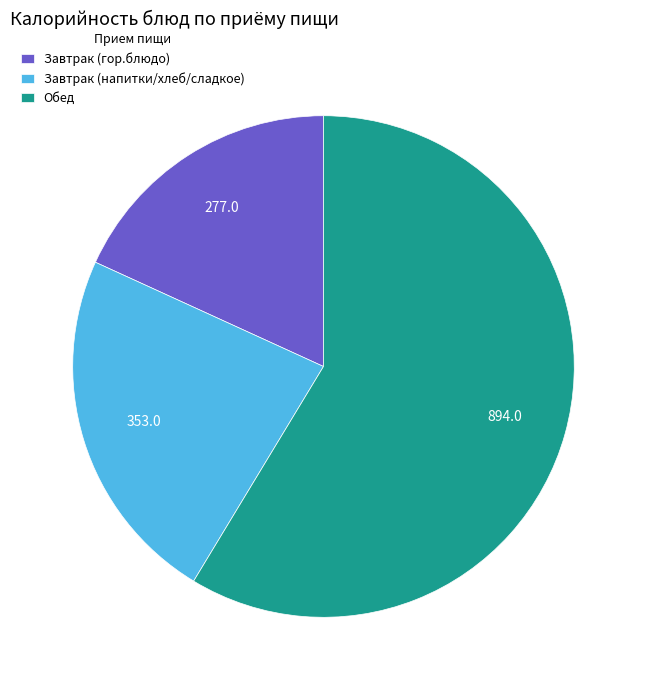

Combined, do Обед and Завтрак (гор.блюдо) account for over 50%?

Yes